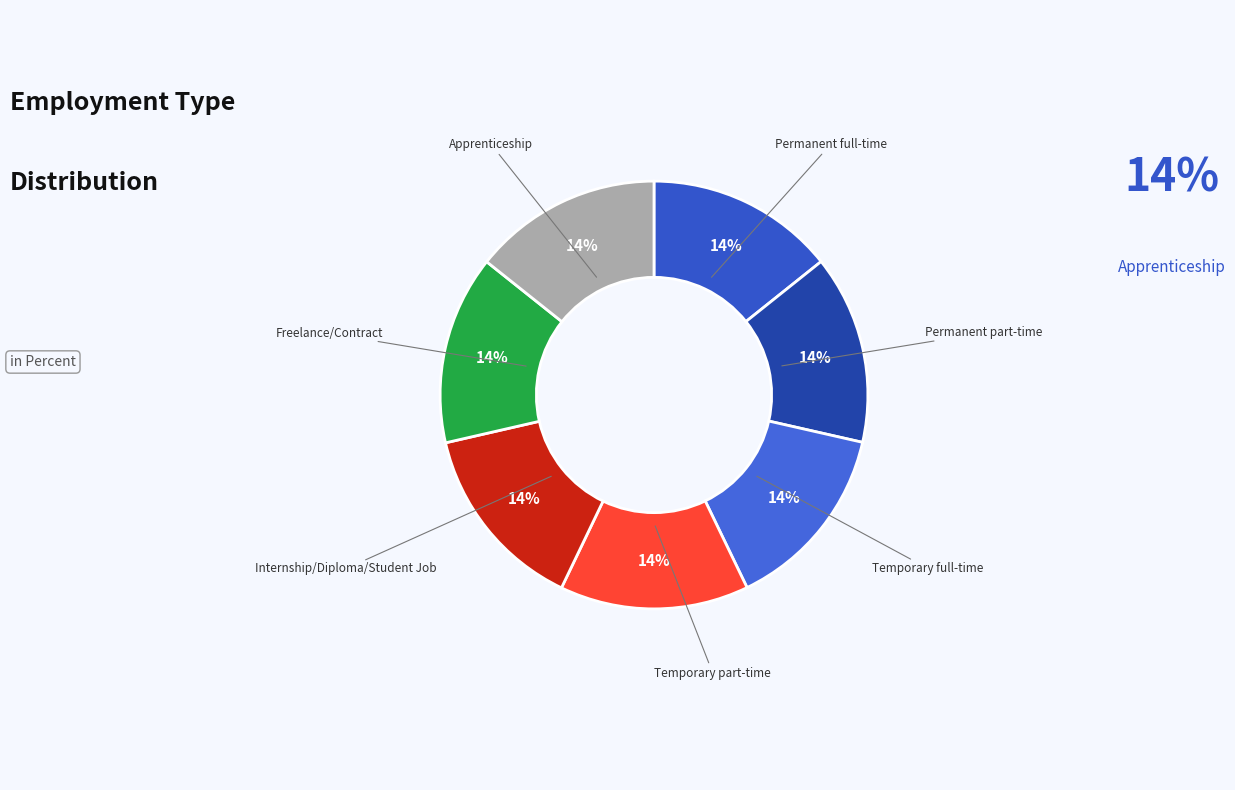

How many segments does this pie chart have?

7